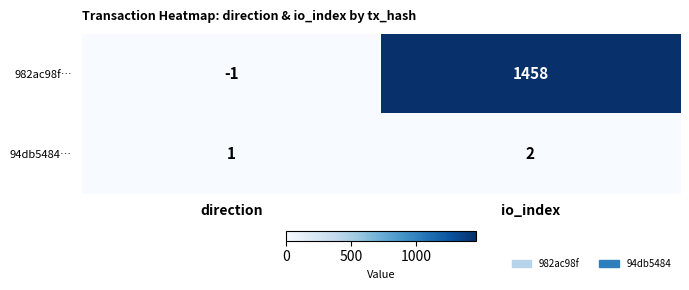

Is the value of 982ac98f… at io_index greater than the value of 94db5484… at io_index?

Yes